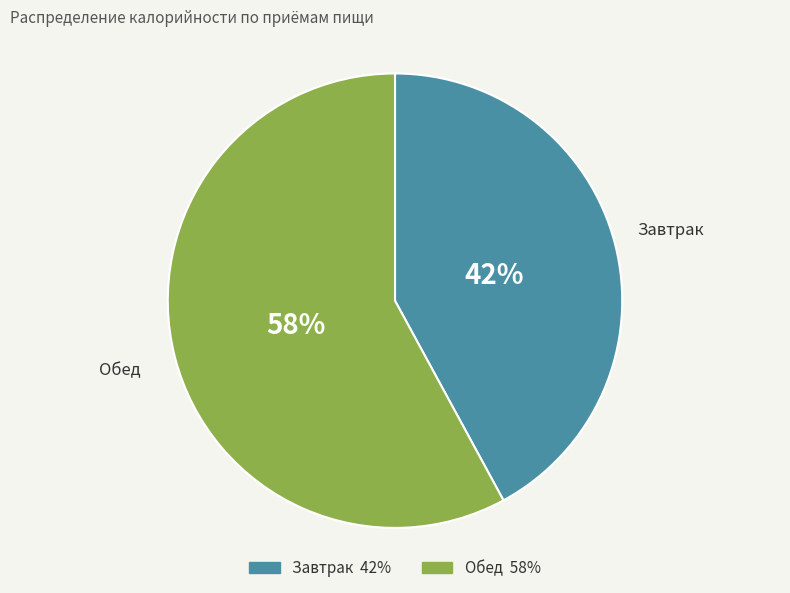

Which slice is the largest?

Обед